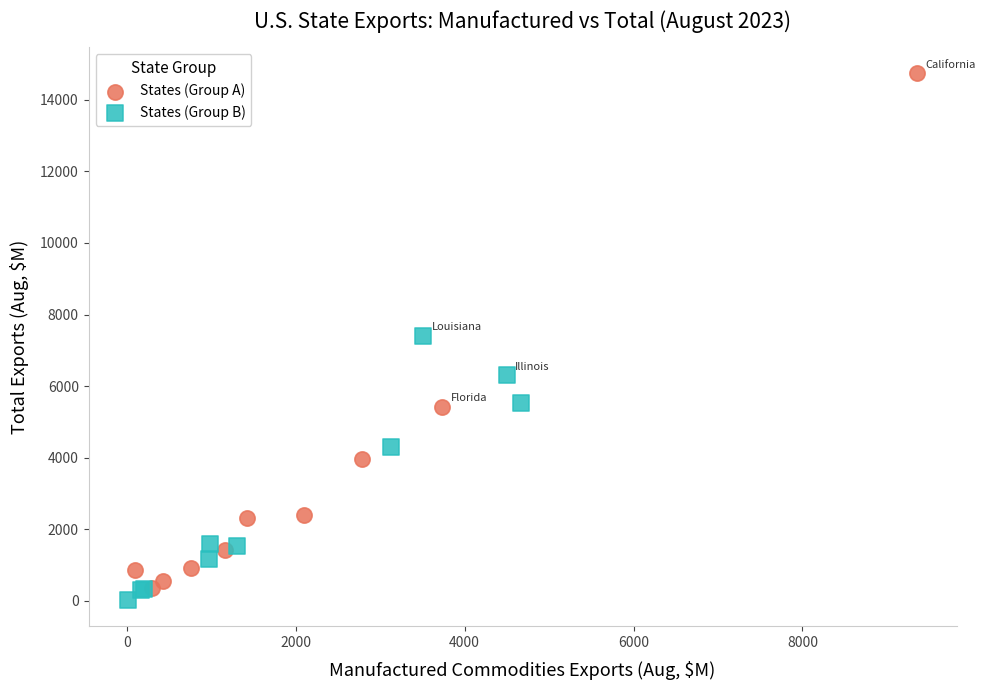

Which series contains the lowest Y value?

States (Group B)